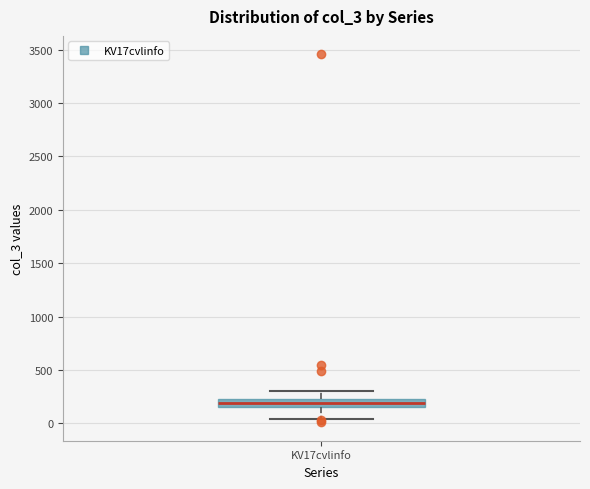

Transcribe this box plot: give where the median line is, the range the box spans, and where the two whiskers end, as read against the y-axis. The values are not printed on the chart, so give them approximately, as read against the axis.

median 200, box 150 to 250, whiskers 50 to 300